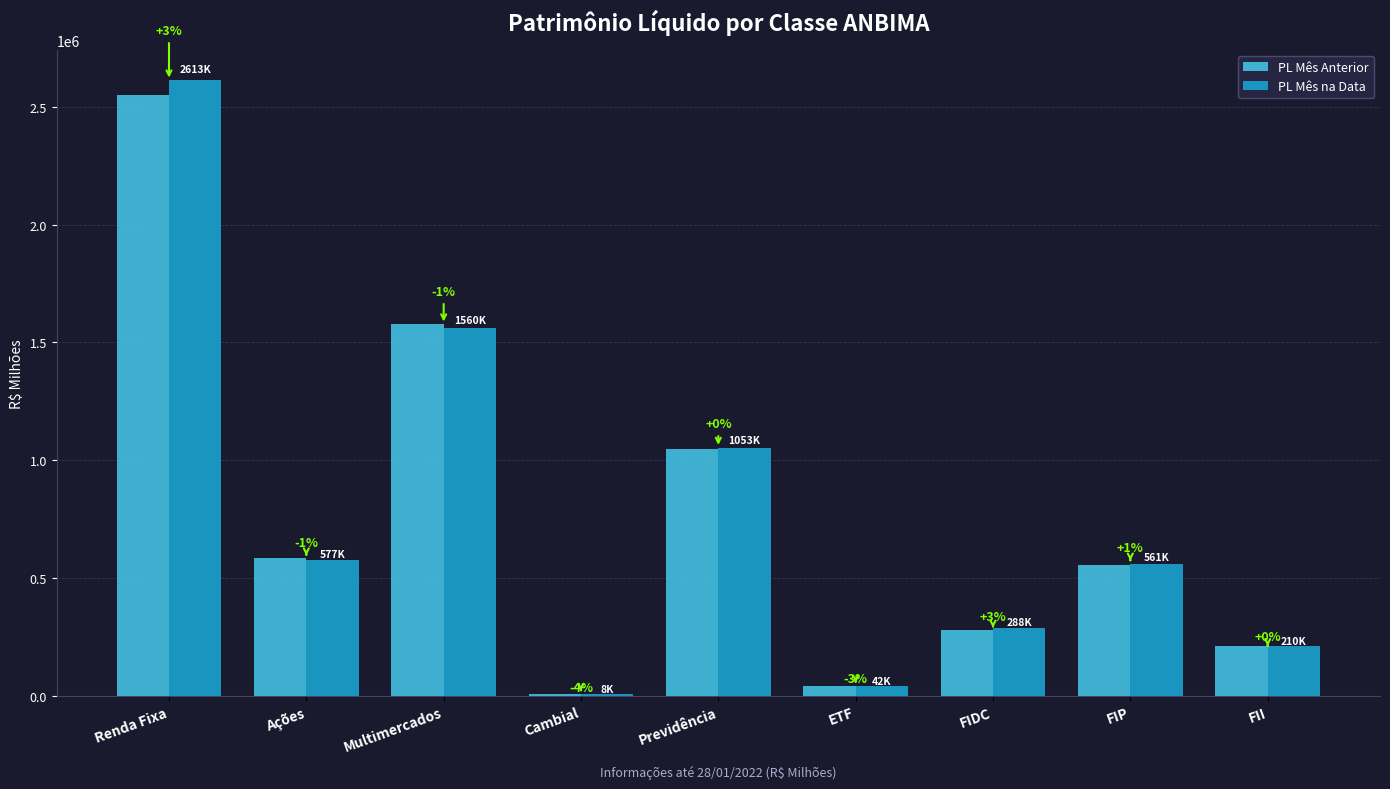

What are all the series names shown in the legend?

PL Mês Anterior, PL Mês na Data